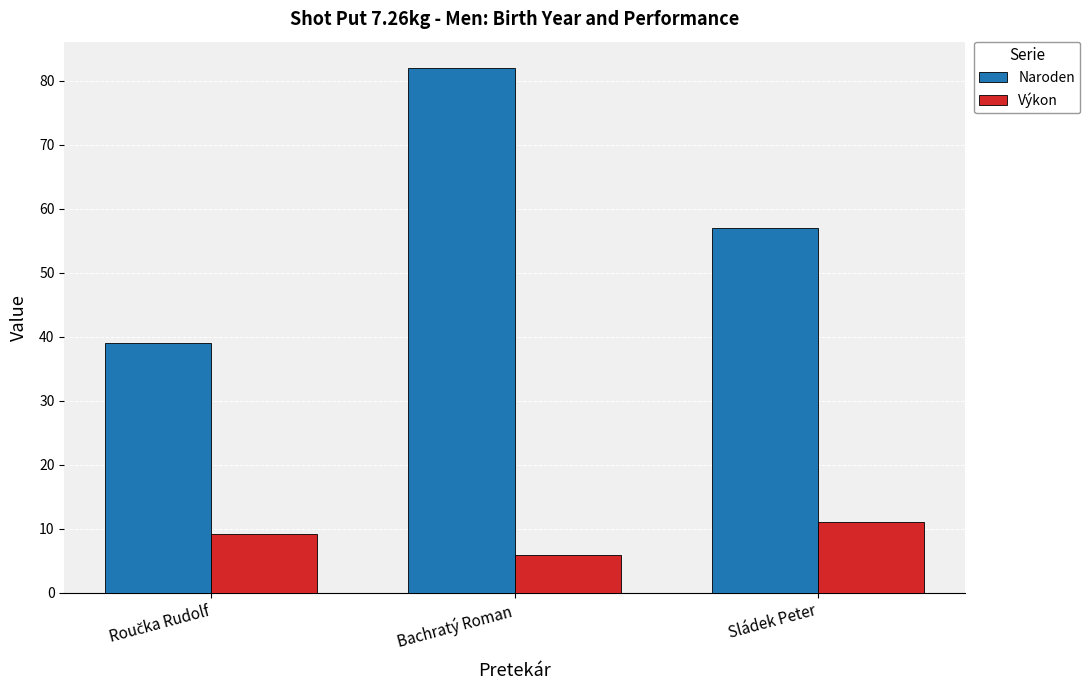

Are the bars grouped side by side (vs. stacked)?

Yes